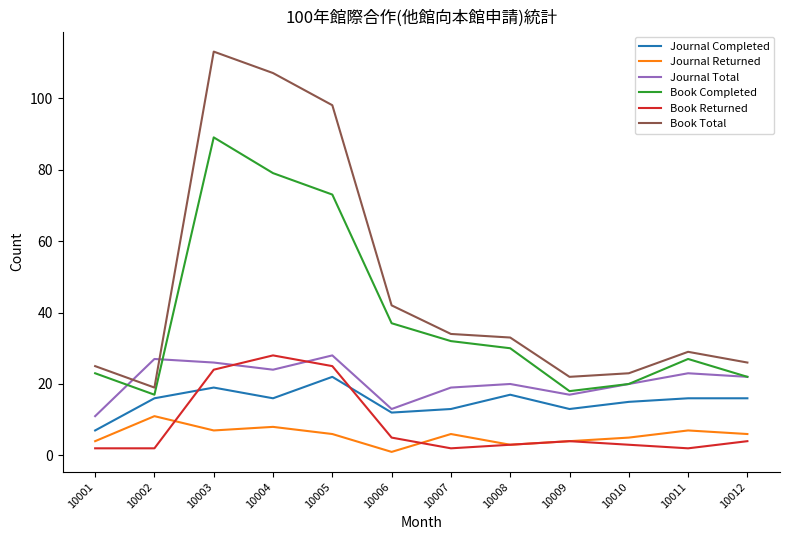

Reading left to right, extract all data points from this chart.

Journal Completed: 10001=7	10002=16	10003=19	10004=16	10005=22	10006=12	10007=13	10008=17	10009=13	10010=15	10011=16	10012=16
Journal Returned: 10001=4	10002=11	10003=7	10004=8	10005=6	10006=1	10007=6	10008=3	10009=4	10010=5	10011=7	10012=6
Journal Total: 10001=11	10002=27	10003=26	10004=24	10005=28	10006=13	10007=19	10008=20	10009=17	10010=20	10011=23	10012=22
Book Completed: 10001=23	10002=17	10003=89	10004=79	10005=73	10006=37	10007=32	10008=30	10009=18	10010=20	10011=27	10012=22
Book Returned: 10001=2	10002=2	10003=24	10004=28	10005=25	10006=5	10007=2	10008=3	10009=4	10010=3	10011=2	10012=4
Book Total: 10001=25	10002=19	10003=113	10004=107	10005=98	10006=42	10007=34	10008=33	10009=22	10010=23	10011=29	10012=26